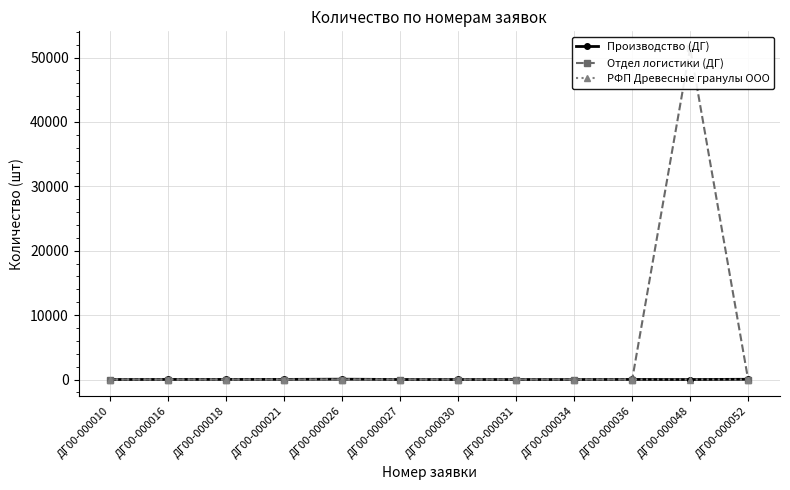

Which series has the largest total across all categories?

Отдел логистики (ДГ)